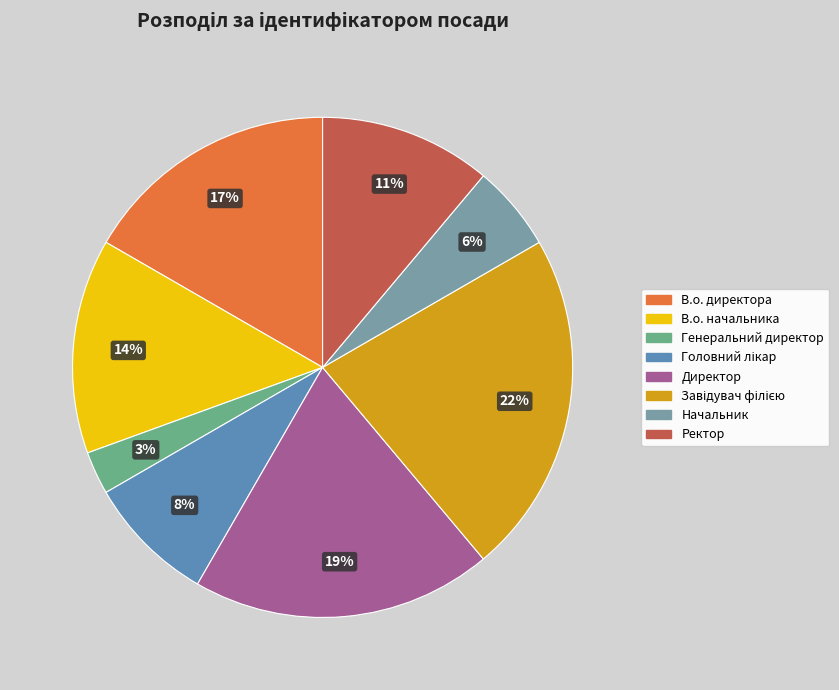

Which slice is the smallest?

Генеральний директор